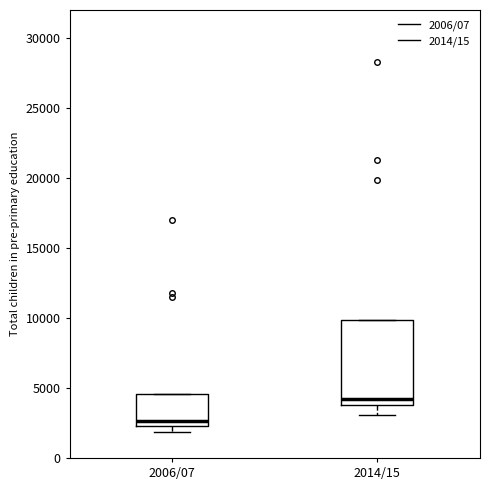

Where is the lower edge of the box for 2006/07 on the y-axis? The values are not printed on the chart, so give them approximately, as read against the axis.

2500